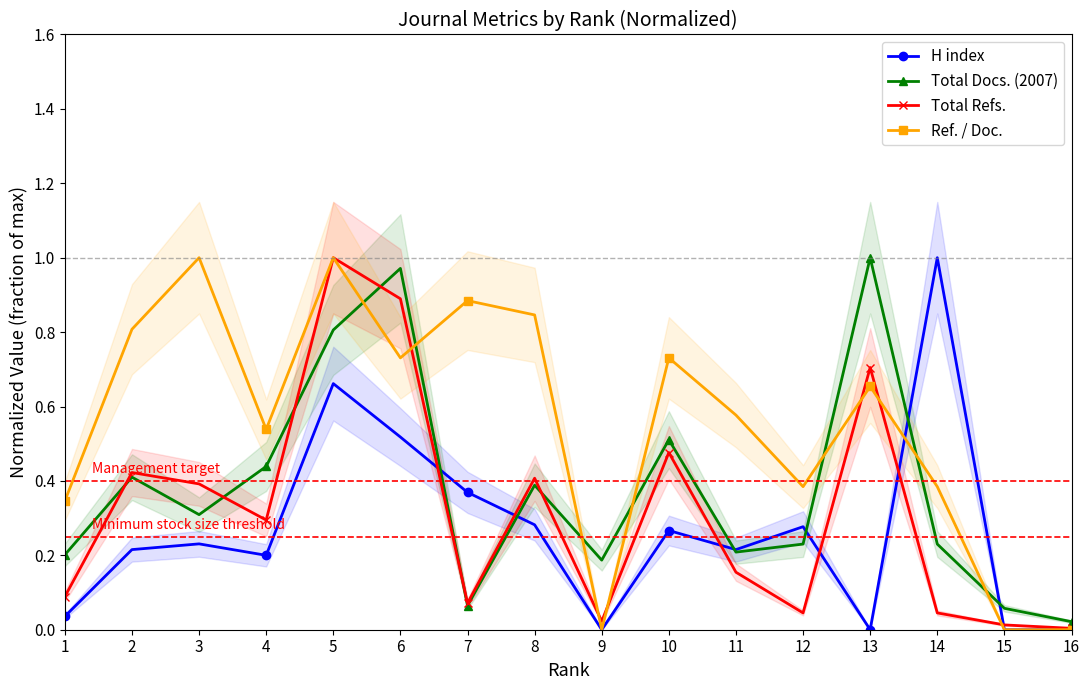

Which has a higher value, 12 or 16?

12